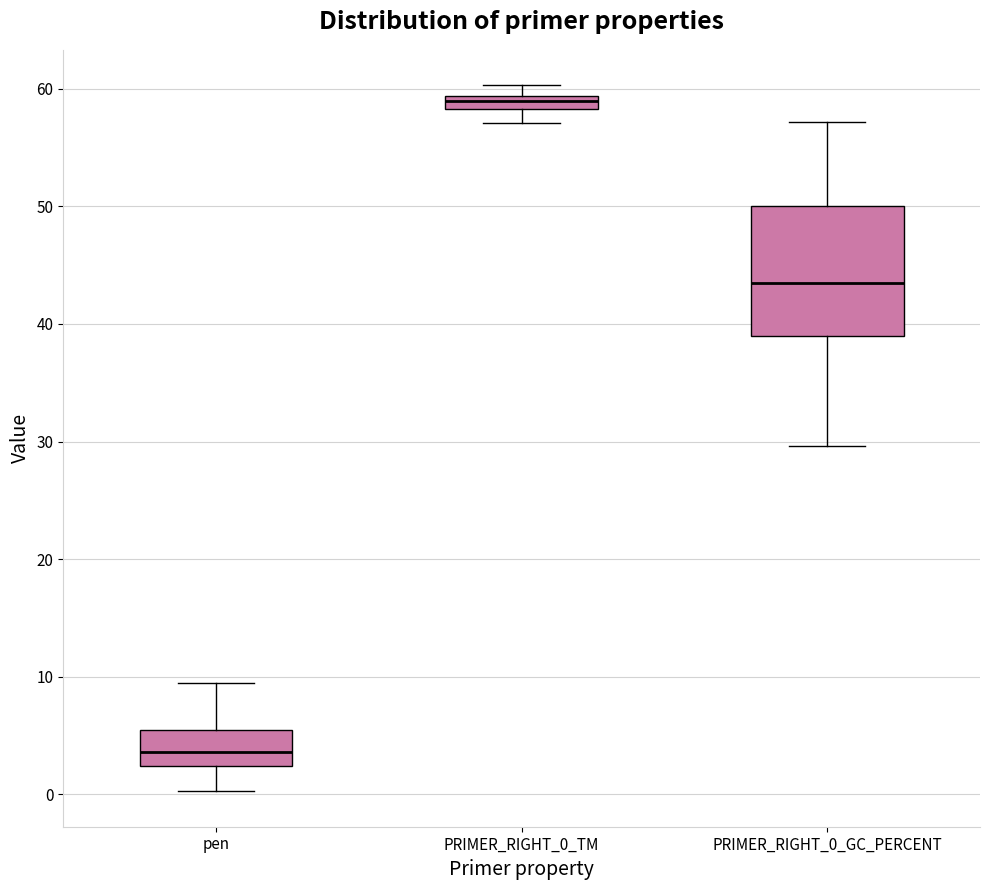

Where does the lower whisker of the box for PRIMER_RIGHT_0_GC_PERCENT end on the y-axis? The values are not printed on the chart, so give them approximately, as read against the axis.

30